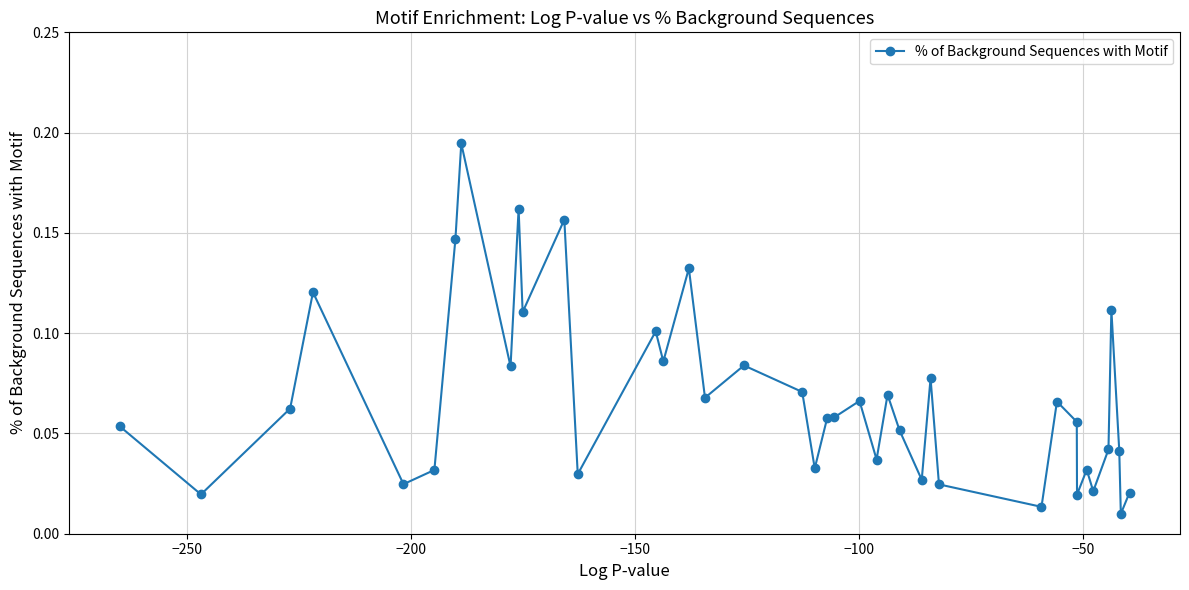

What is the sum of all values?

2.7